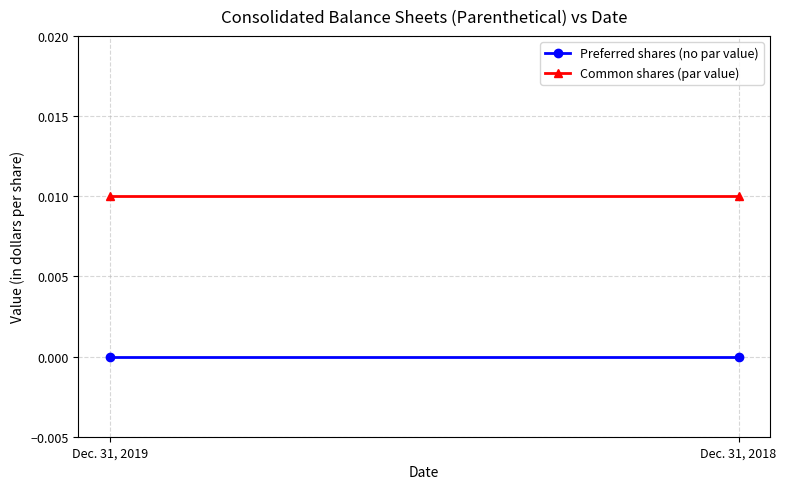

The value of Common shares (par value) at Dec. 31, 2018 is 0.0. True or false?

True